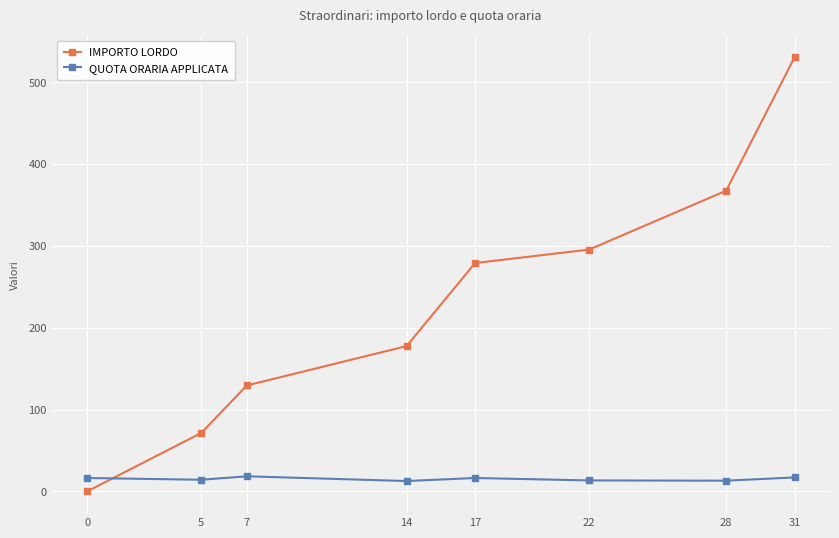

What is the highest value of the IMPORTO LORDO series?

530.4